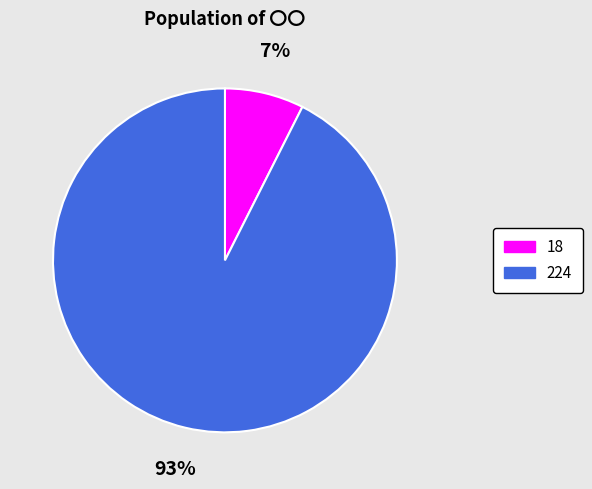

Between 224 and 18, which is larger?

224